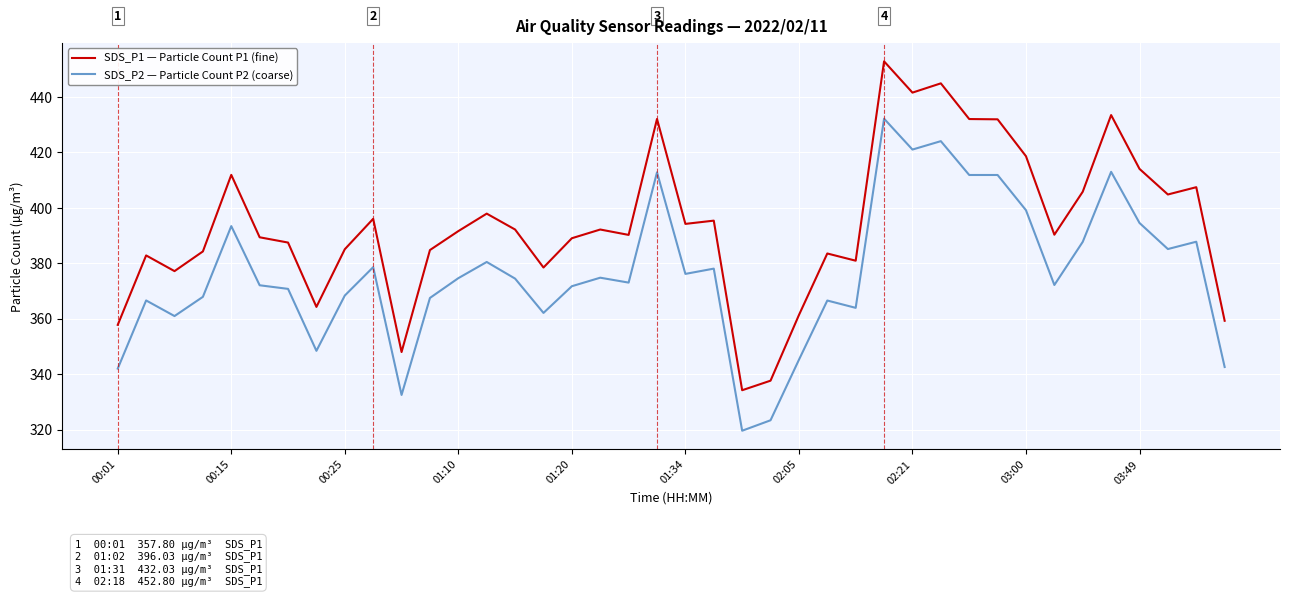

What is the difference between the maximum and minimum values in the SDS_P2 — Particle Count P2 (coarse) series?

112.5